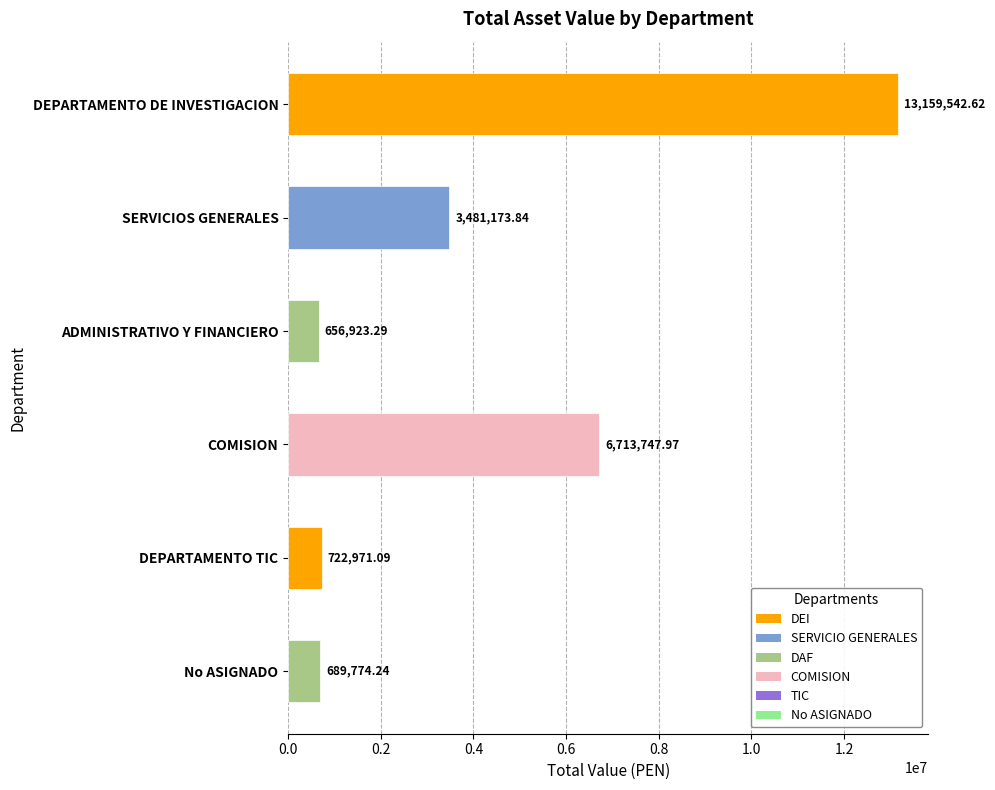

What is the average value?

4237355.5